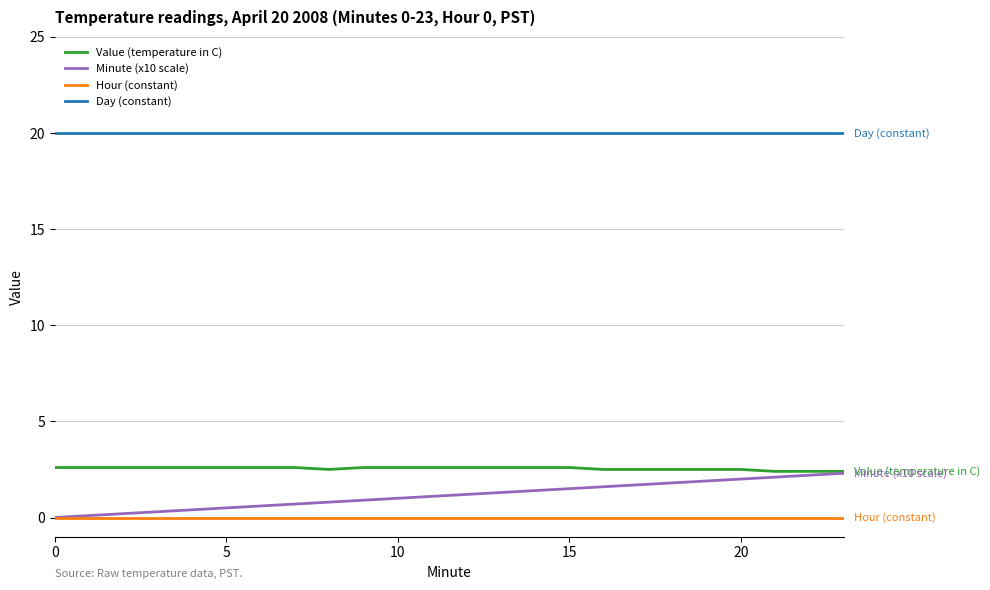

Which series has the largest total across all categories?

Day (constant)